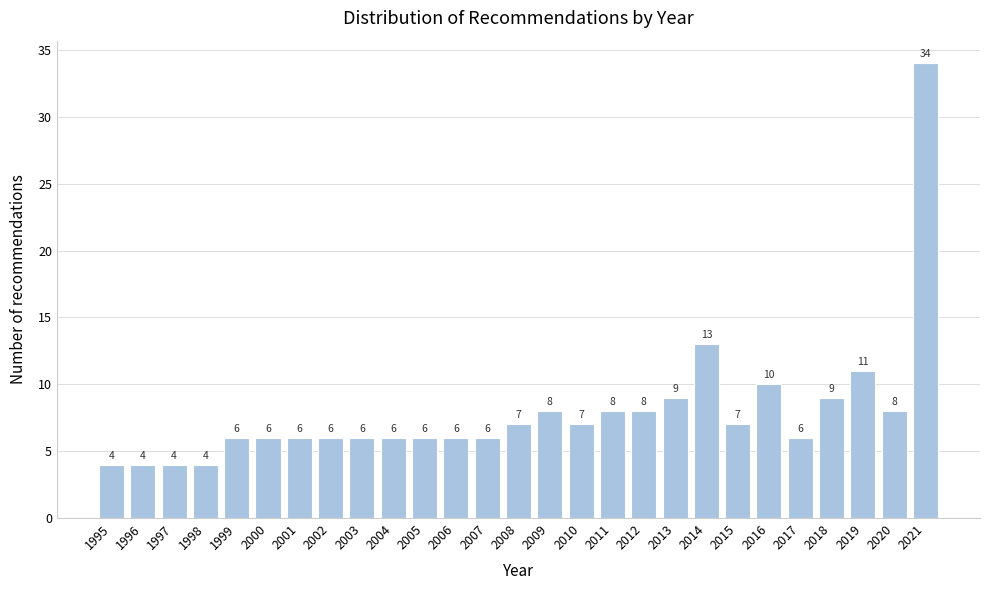

Reading left to right, transcribe all the data shown in this chart.

4	4	4	4	6	6	6	6	6	6	6	6	6	7	8	7	8	8	9	13	7	10	6	9	11	8	34